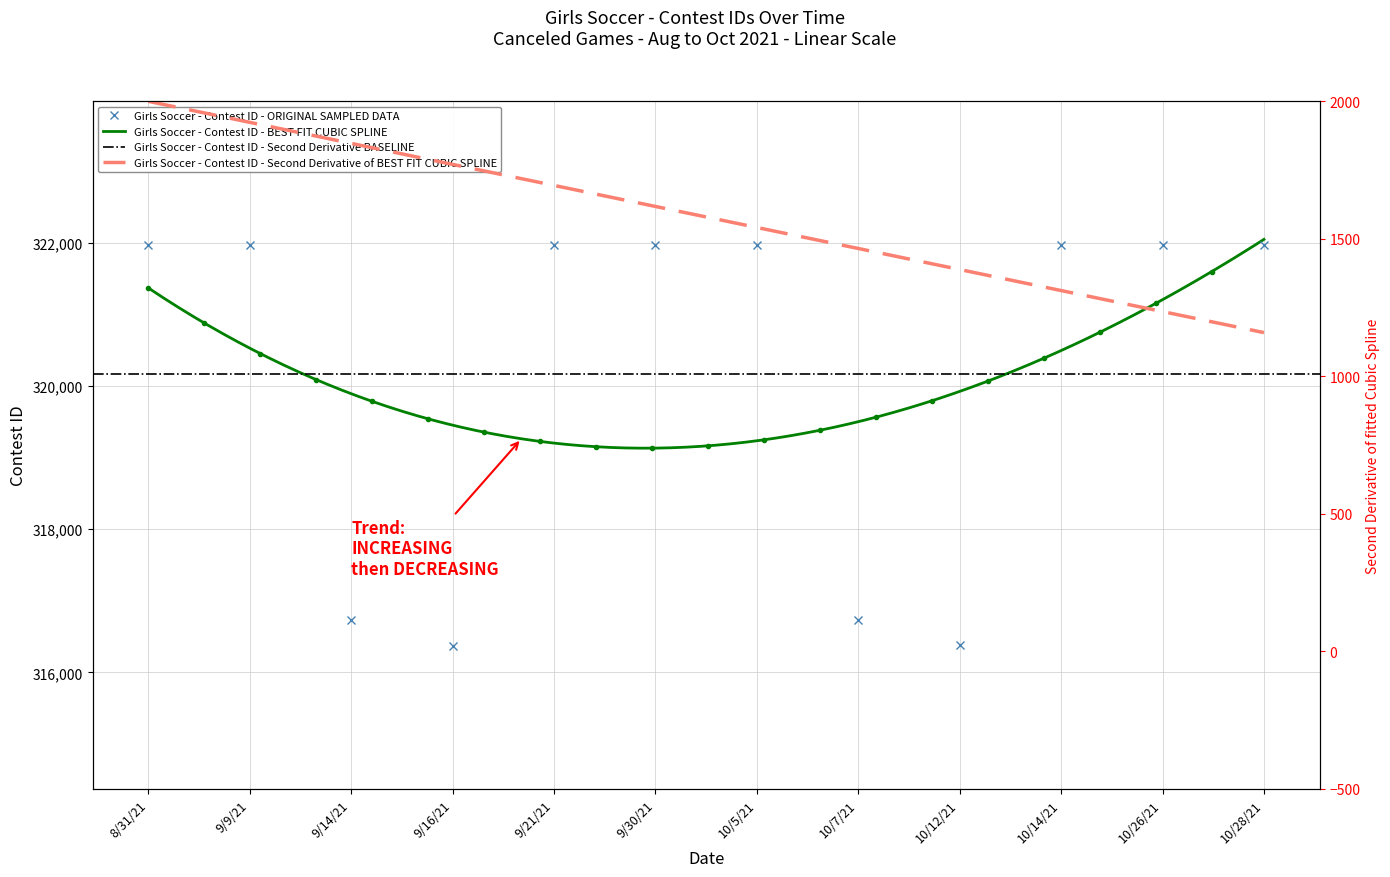

Between 9/30/21 and 10/28/21, which is larger?

10/28/21